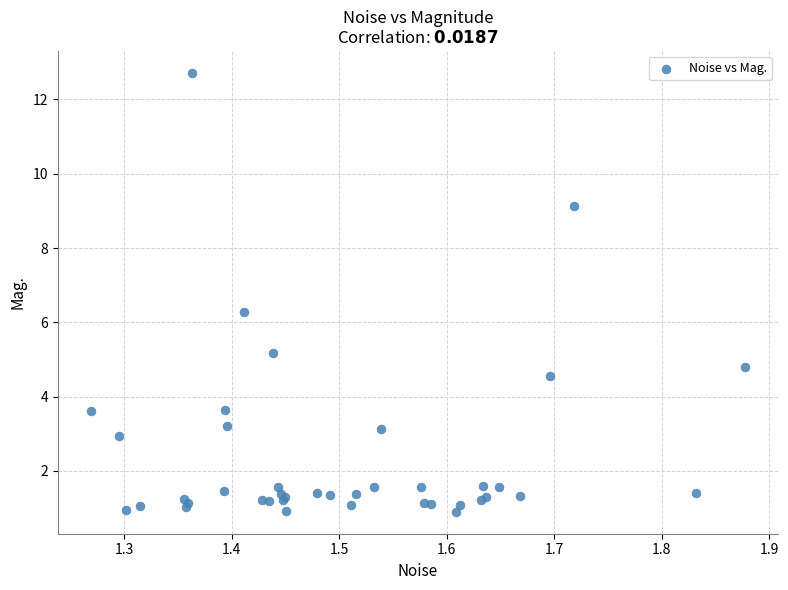

What Y value in the scatter plot is closest to 6?

6.3